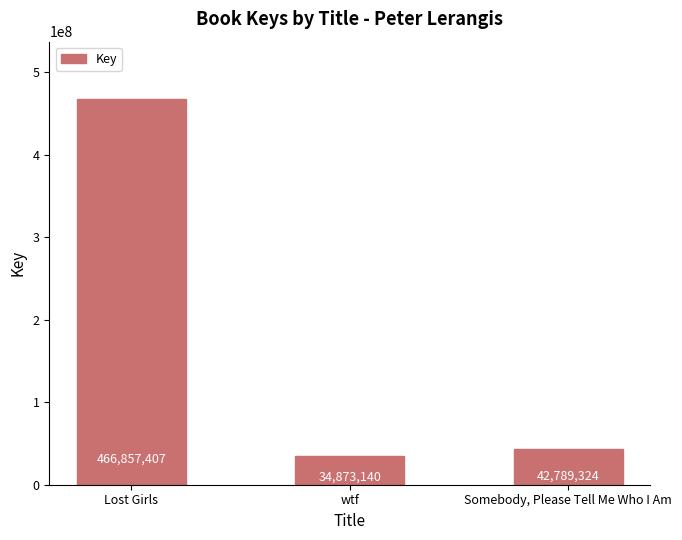

True or false: the data shows 64346452 at Somebody, Please Tell Me Who I Am.

False